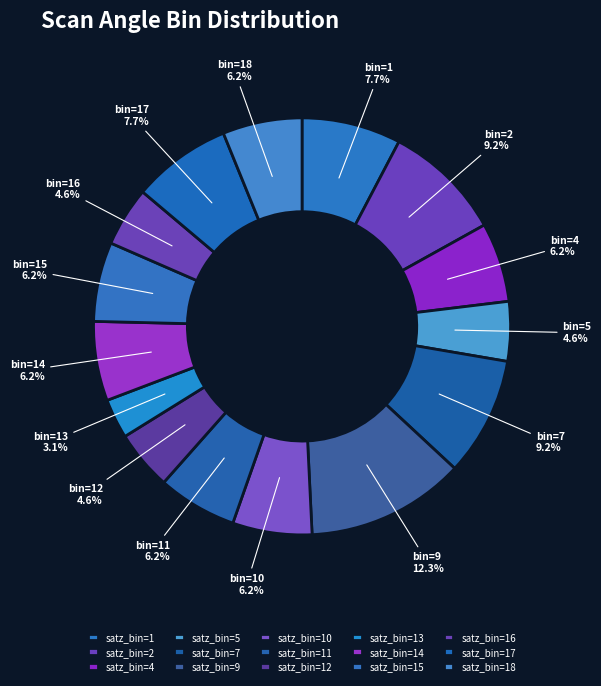

Which slice is the largest?

satz_bin=9